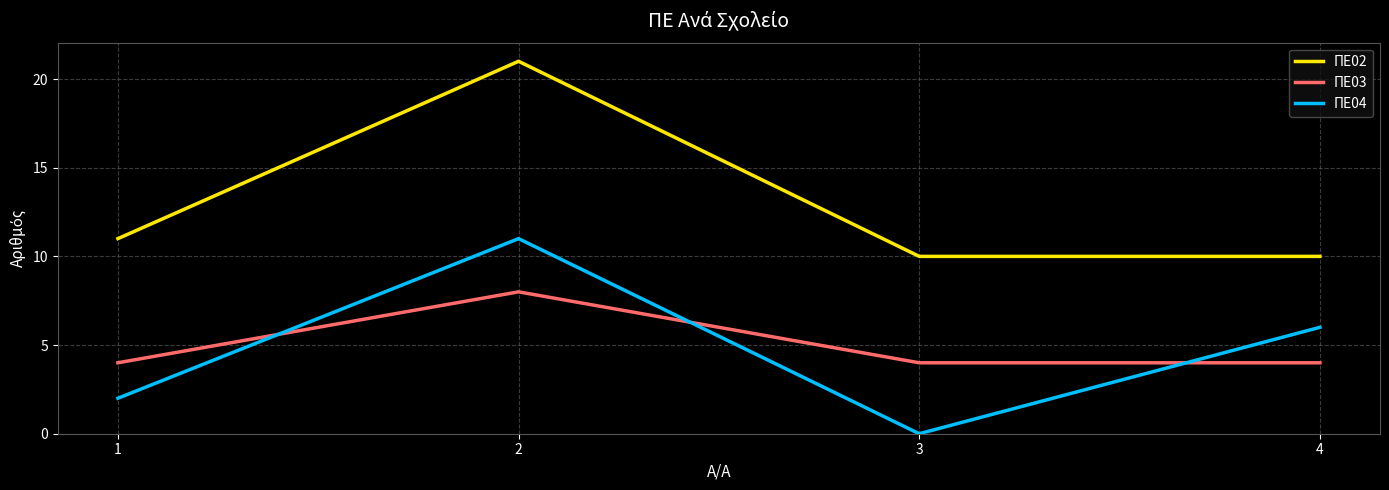

What is the spread (max minus min) of values at 3?

10